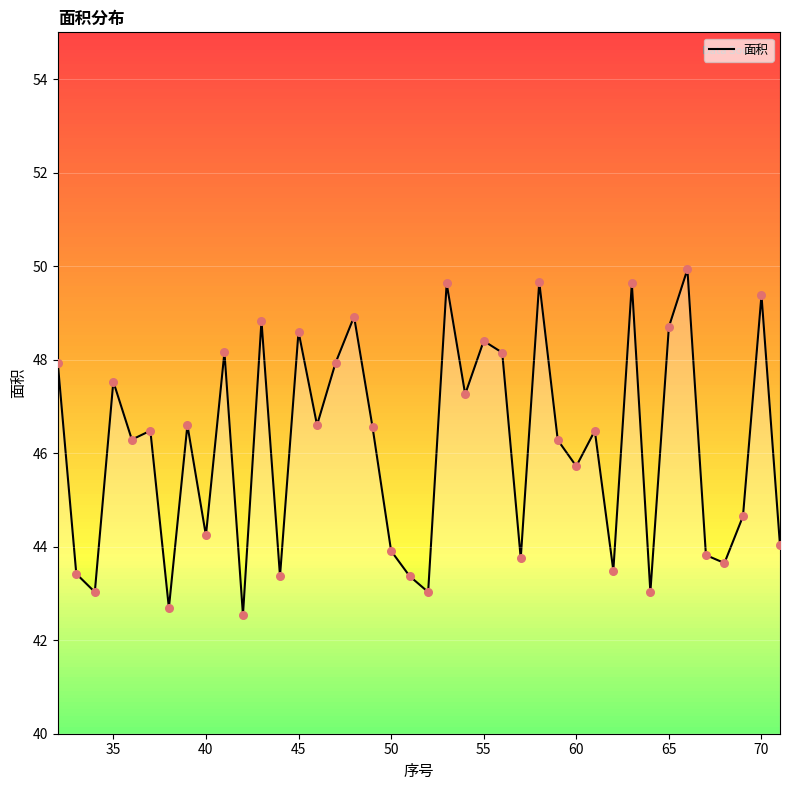

What is the lowest value of the 面积 series?

42.5